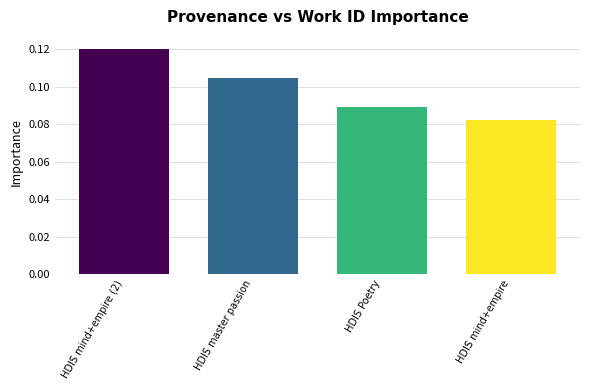

What is the label of the 1st bar from the left?

HDIS mind+empire (2)